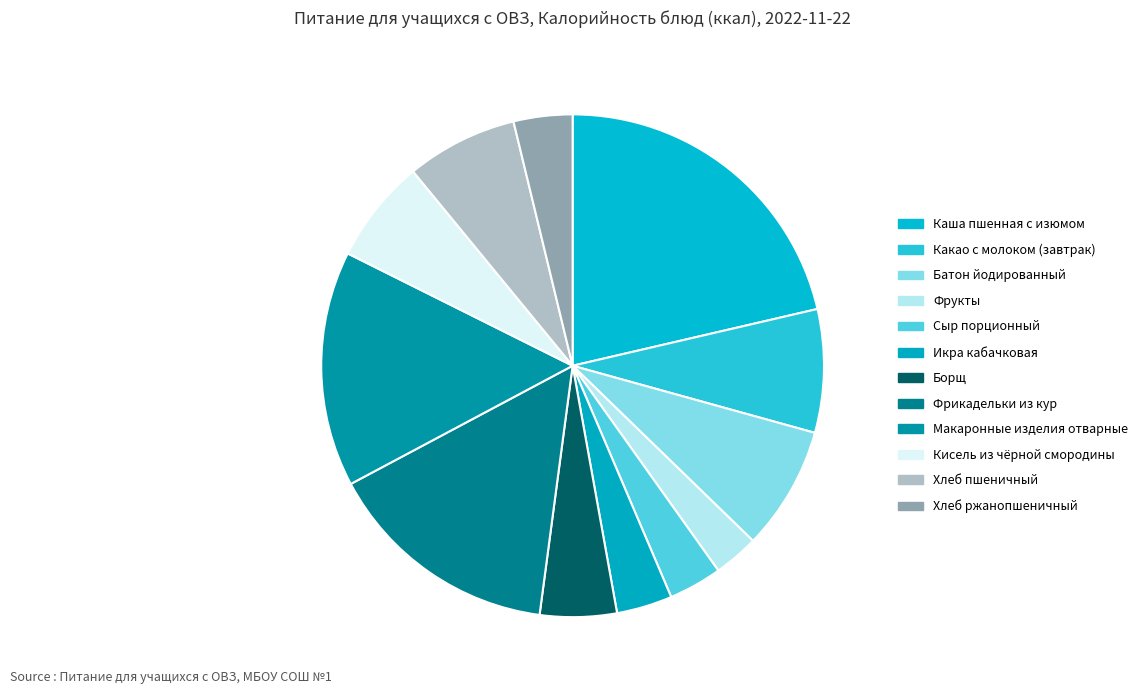

To the nearest percent, what portion does Сыр порционный represent?

3%